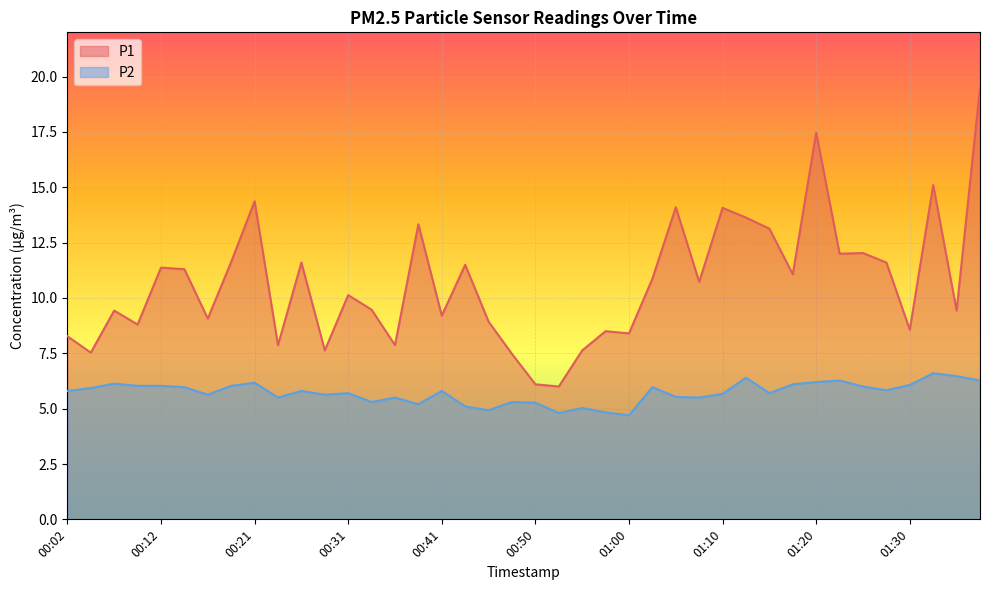

At how many categories does at least one series exceed 10?

21